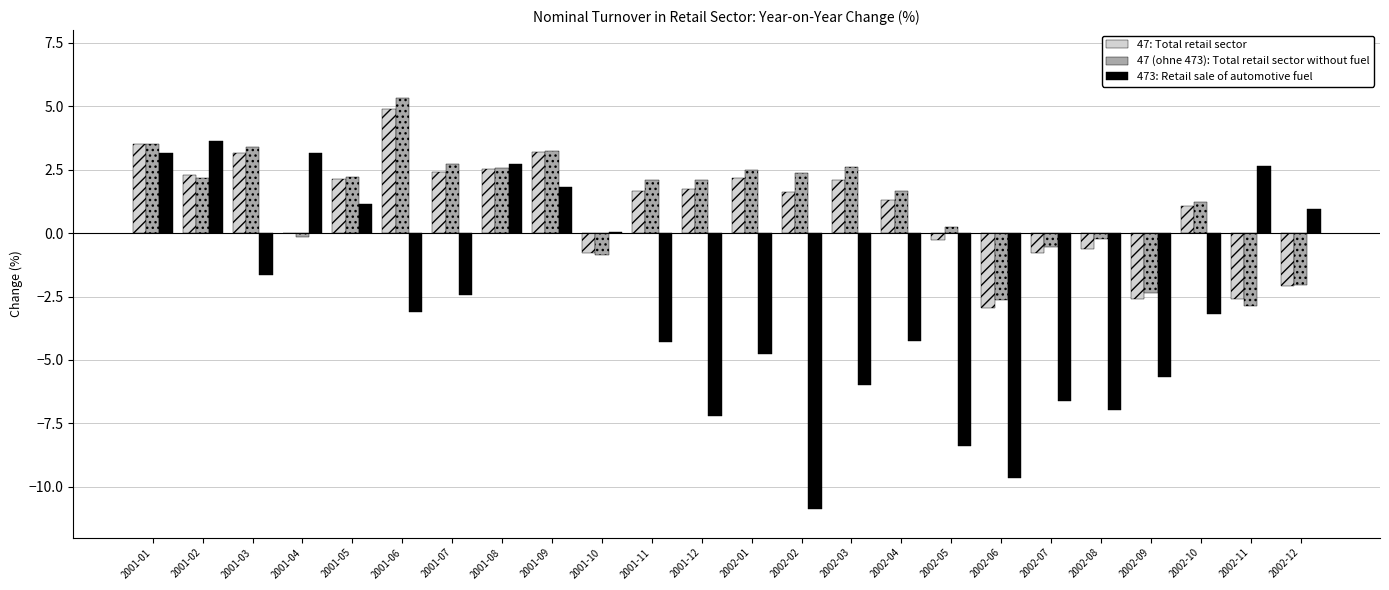

At which category is the sum across all series the highest?

2001-01